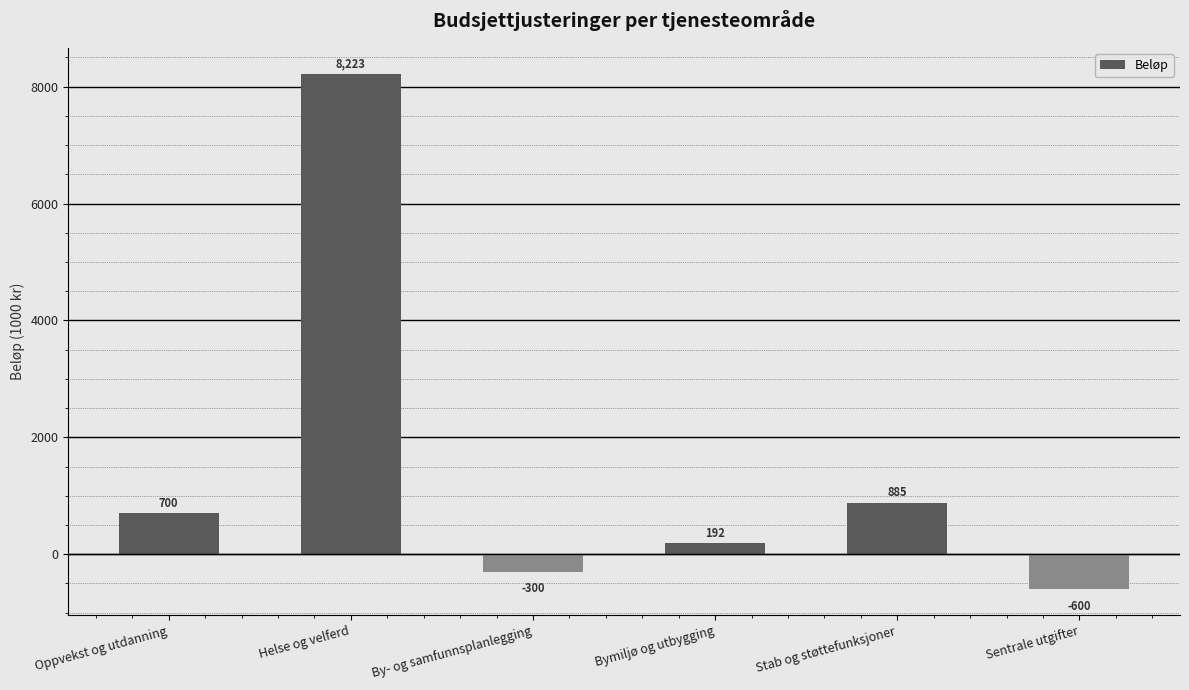

Rank the categories by value from highest to lowest.

Helse og velferd, Stab og støttefunksjoner, Oppvekst og utdanning, Bymiljø og utbygging, By- og samfunnsplanlegging, Sentrale utgifter